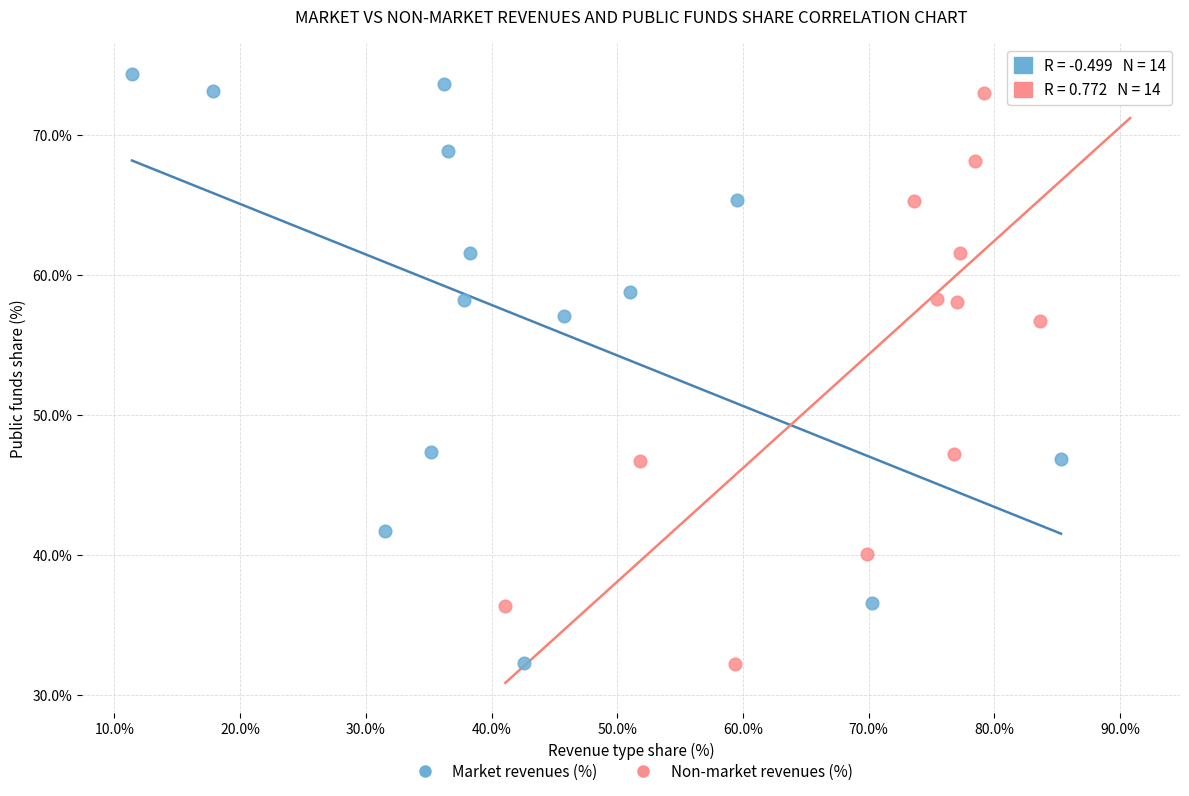

Which series has the largest Y range (max minus min)?

Market revenues (%)